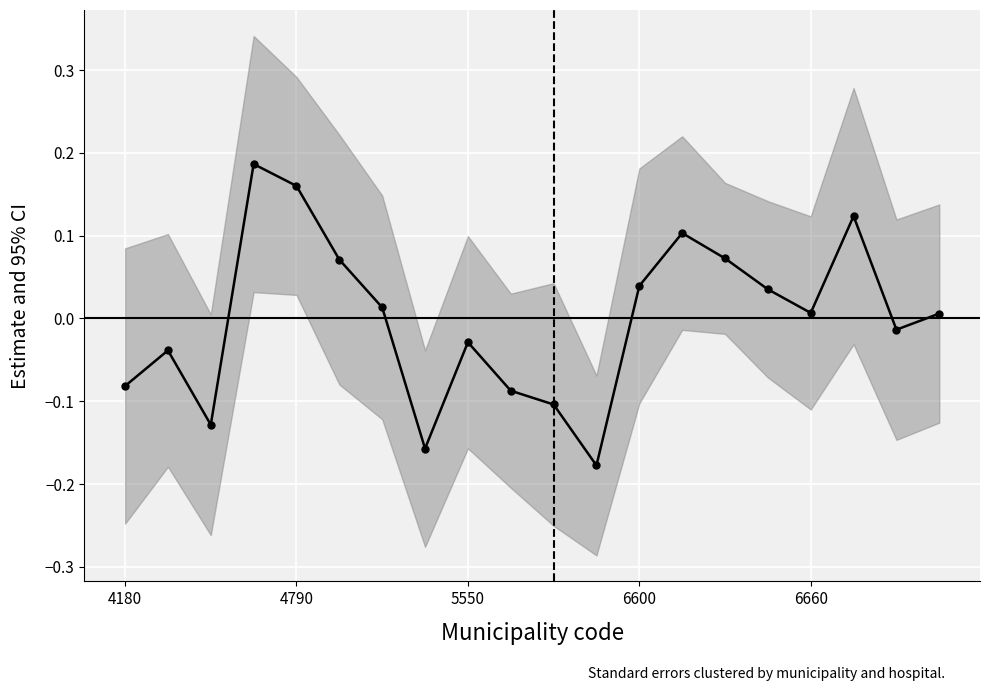

What is the difference between the values at 4180 and 6600?

0.1